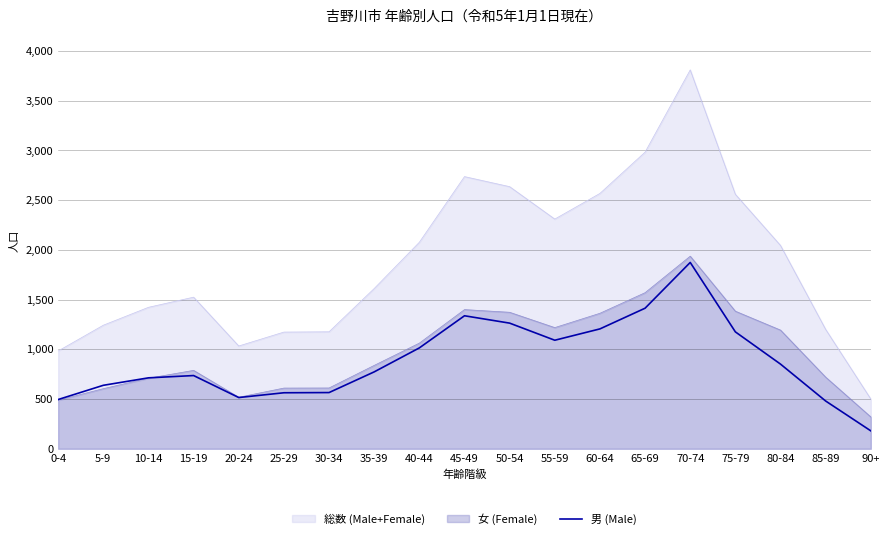

The value of 男 (Male) at 80-84 is 1337. True or false?

False